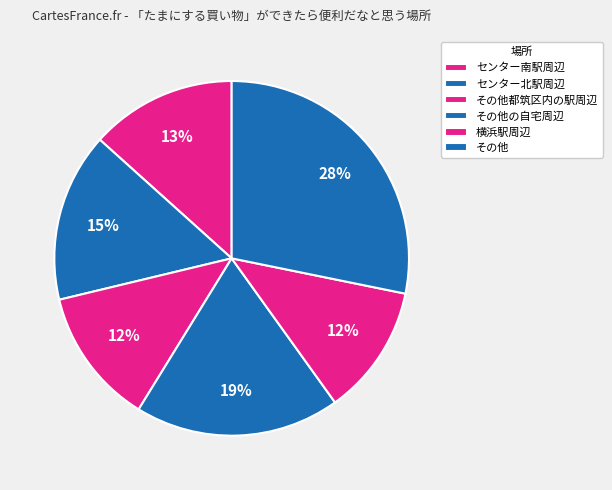

How many slices are in this pie chart?

6